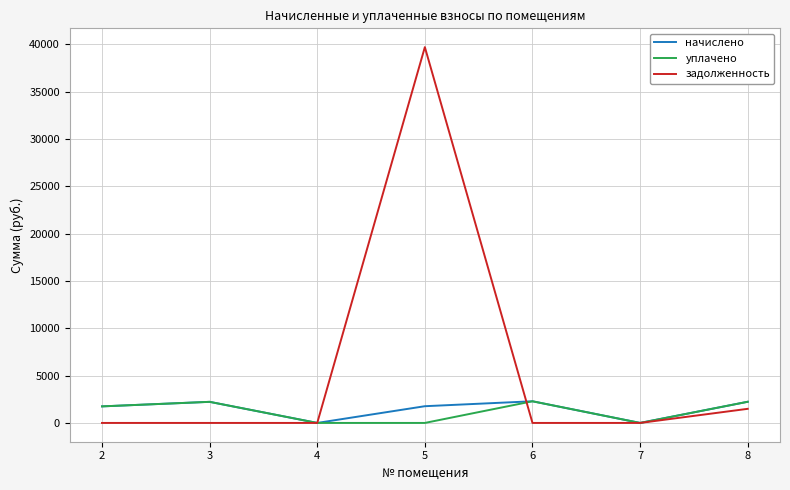

Is it true that уплачено equals 0.0 at 4?

True